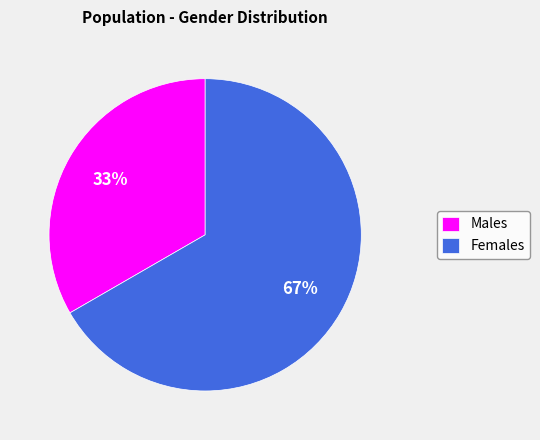

True or false: Females accounts for 67% of the total.

True